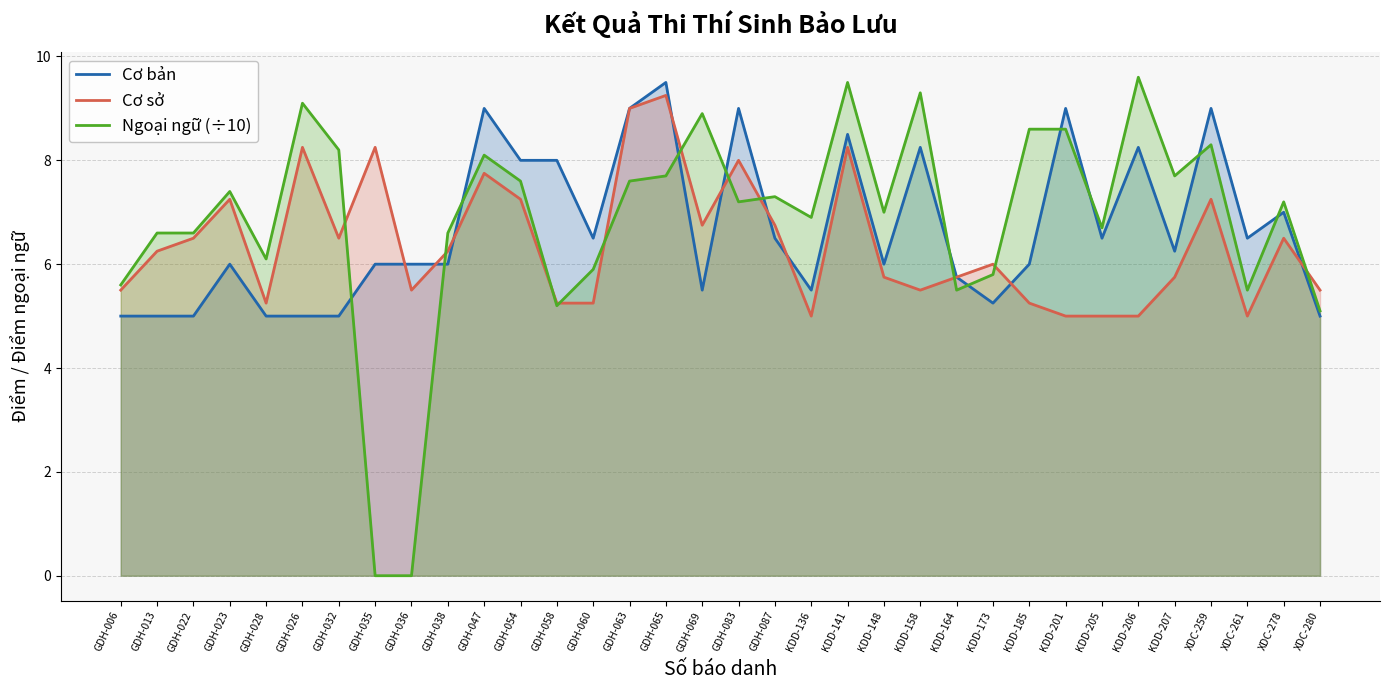

What is the difference between the highest and lowest values at XDC-280?

0.5